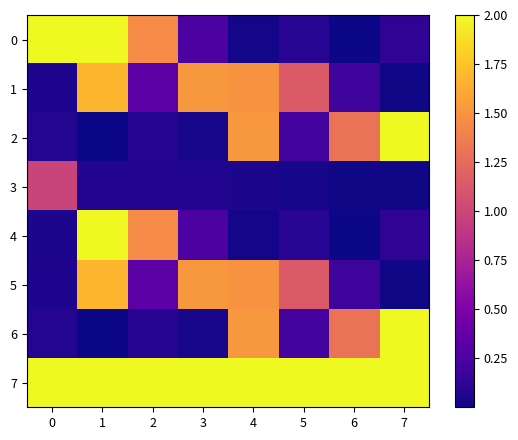

At 5, list the series in order from smallest to largest.

3, 0, 4, 2, 6, 1, 5, 7